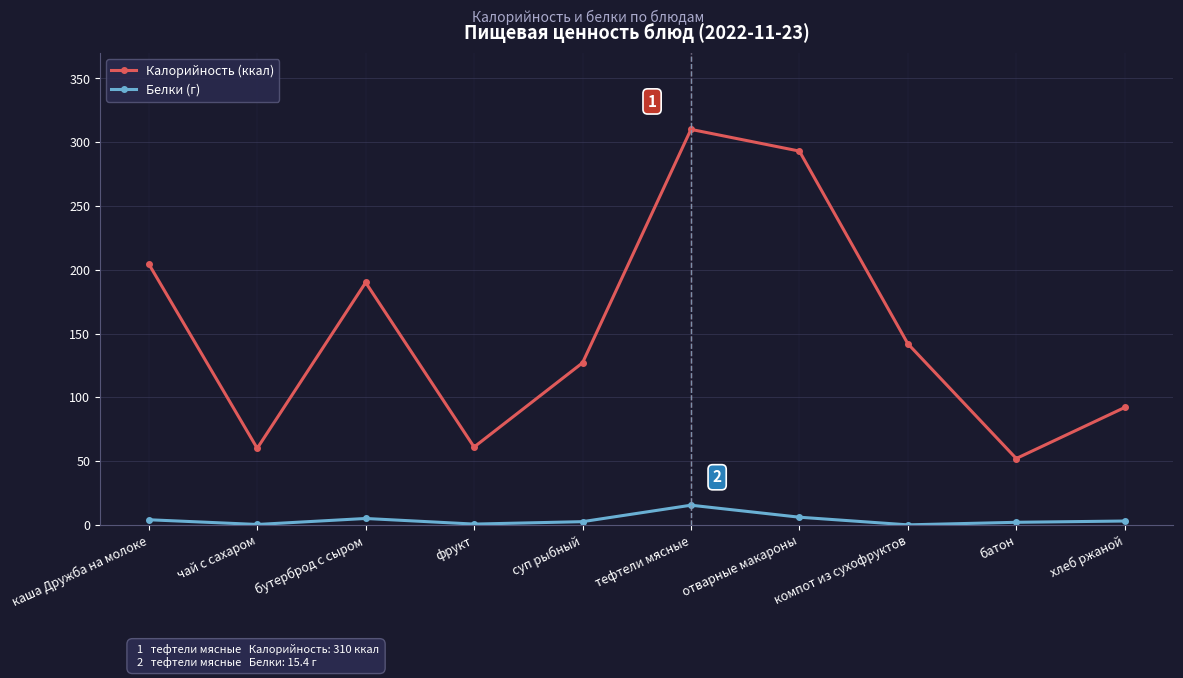

In Калорийность (ккал), how many points are lower than both neighbors (excluding endpoints)?

3